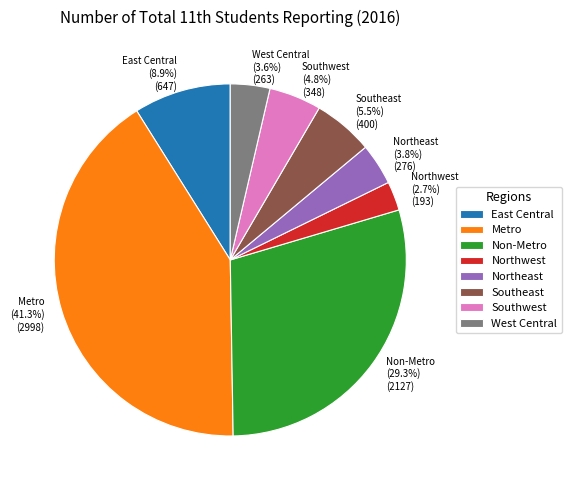

Count the number of slices in the pie.

8